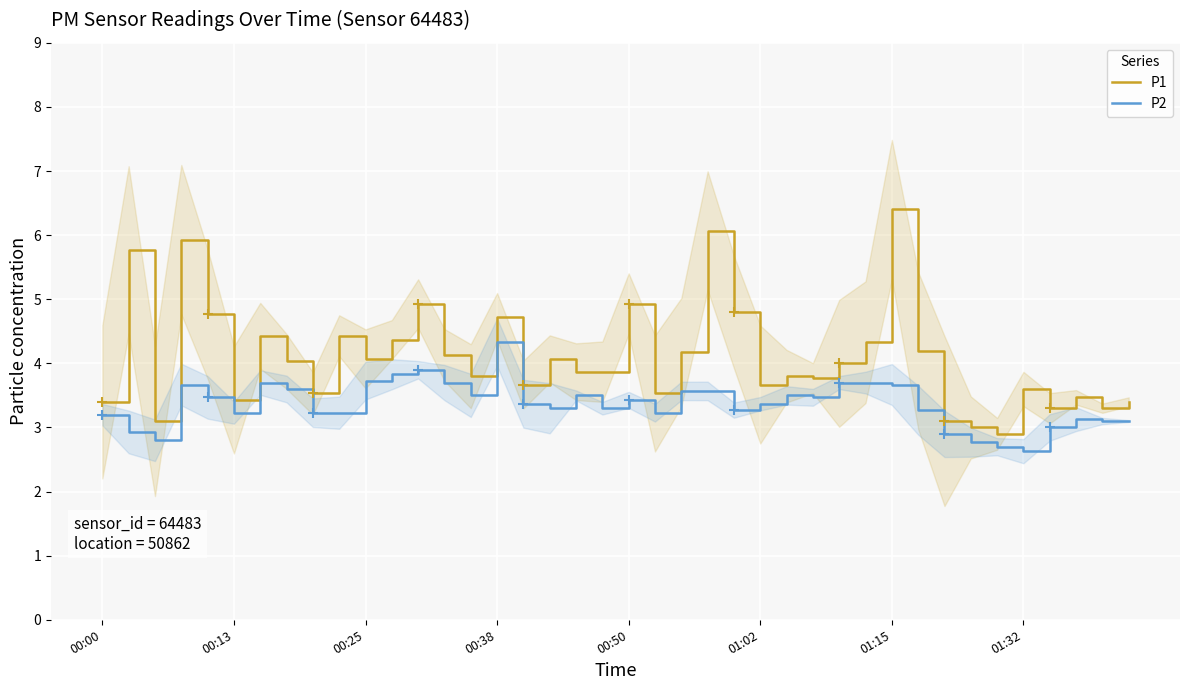

True or false: P2 and P1 intersect in this chart.

False